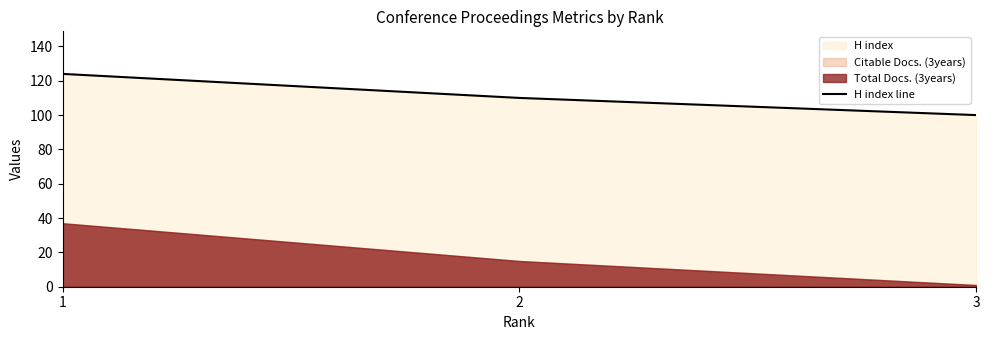

Read the value at 3, to the nearest 10.

100